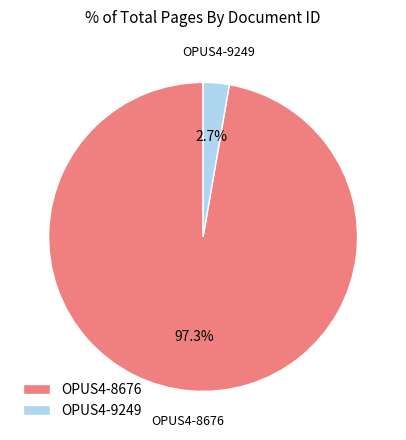

To the nearest percent, what is the difference between the OPUS4-9249 and OPUS4-8676 slice percentages?

95%